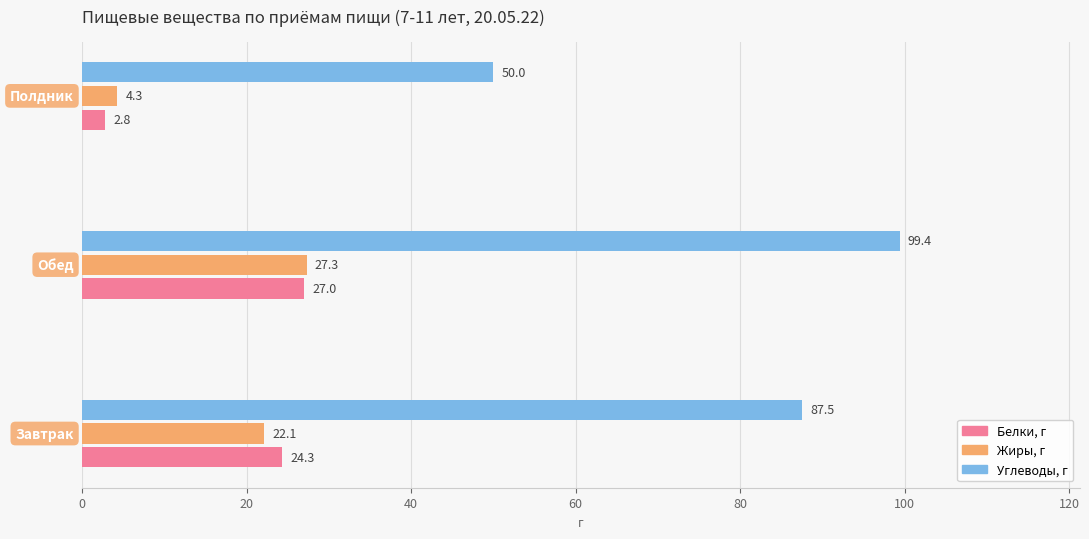

How many data points does each series have?

3